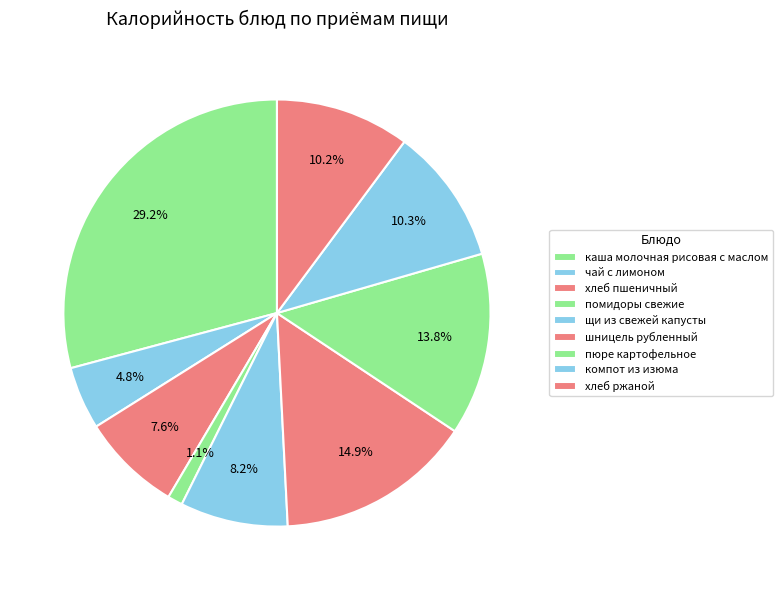

Is it true that компот из изюма is 19% of the pie?

False